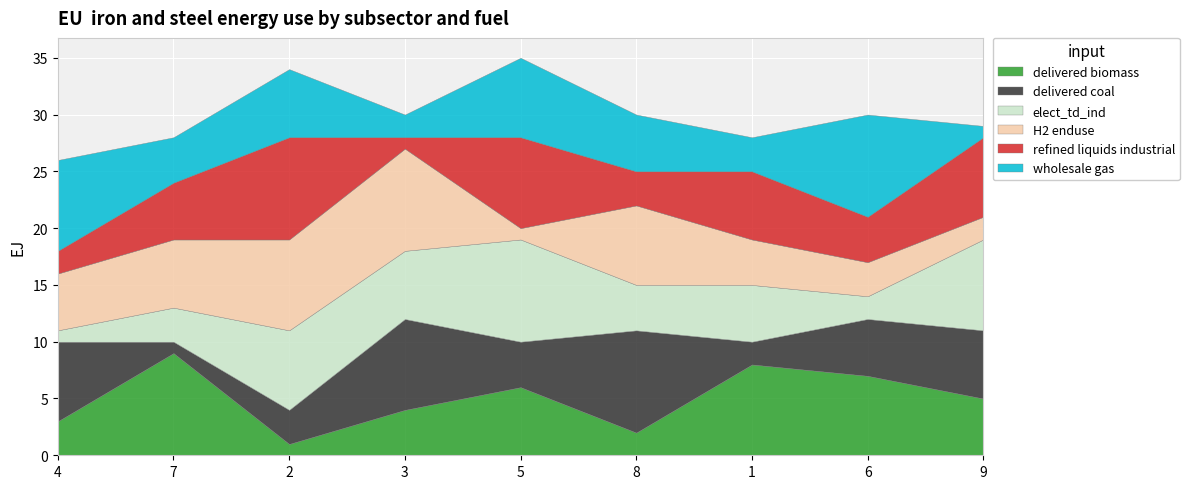

At which label does delivered biomass reach its peak?

7